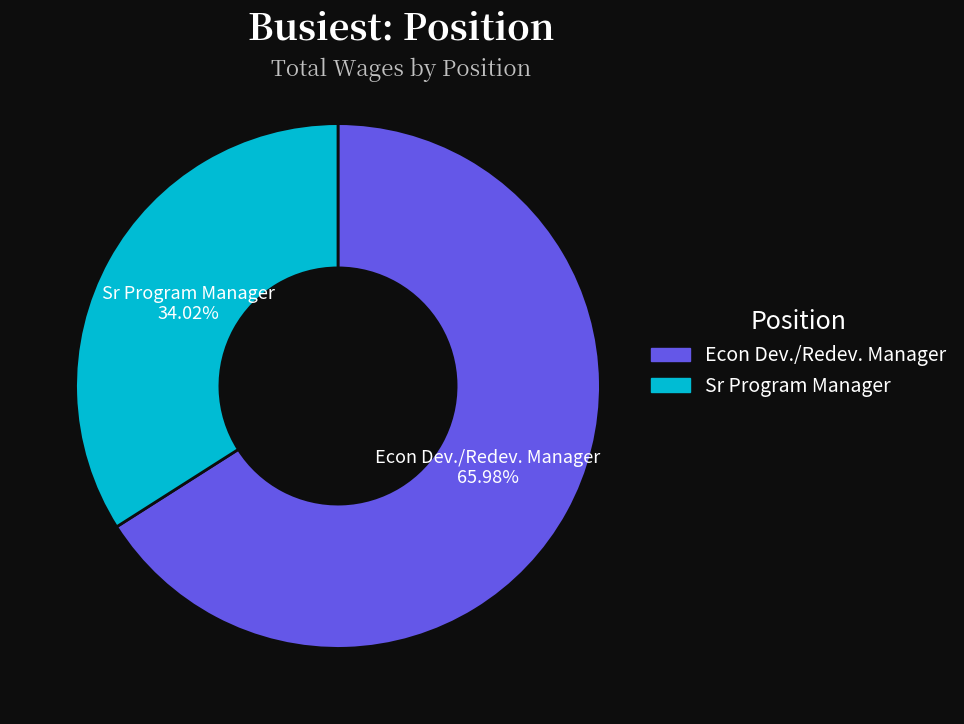

Which category has the biggest portion of the pie?

Econ Dev./Redev. Manager